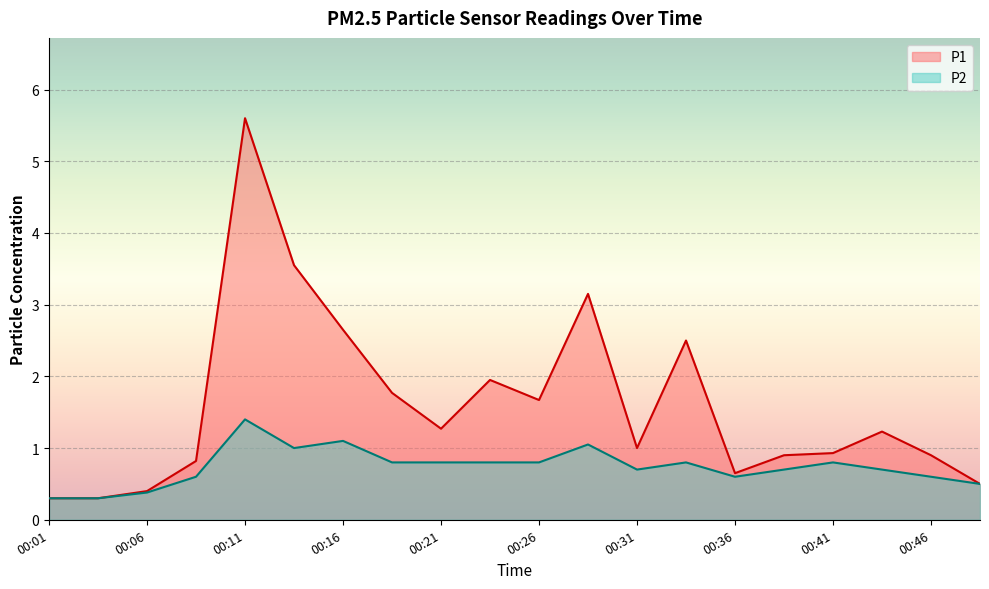

True or false: P1 has a value of 0.4 at 00:06.

True